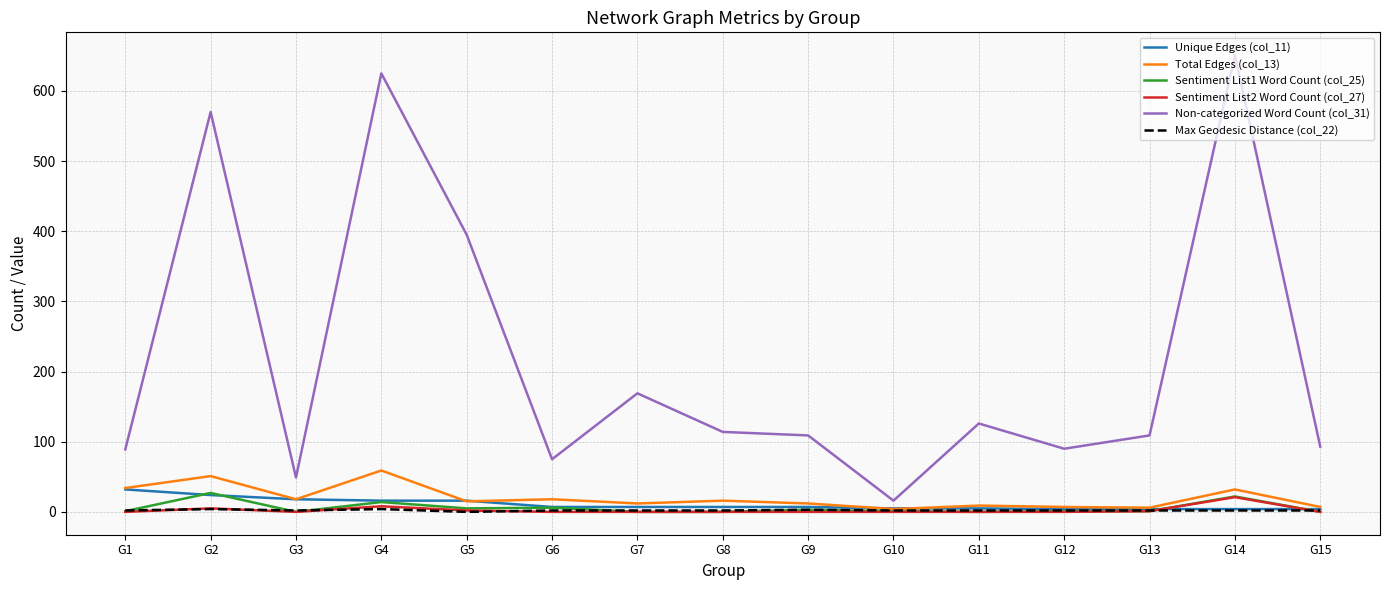

Is the value of Sentiment List2 Word Count (col_27) at G10 greater than the value of Non-categorized Word Count (col_31) at G5?

No